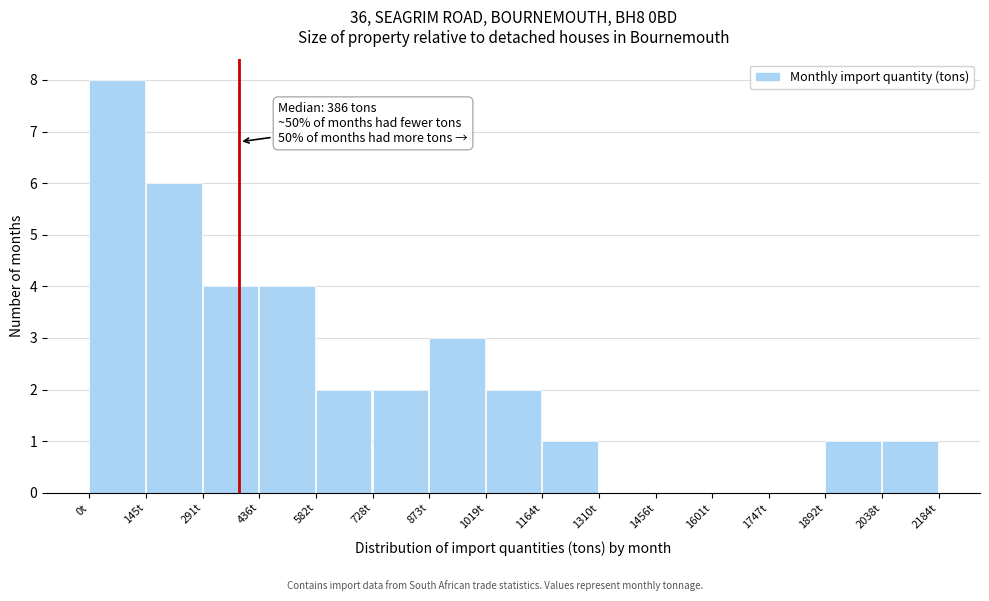

Over which range of the x-axis is the bar tallest?

0 to 140